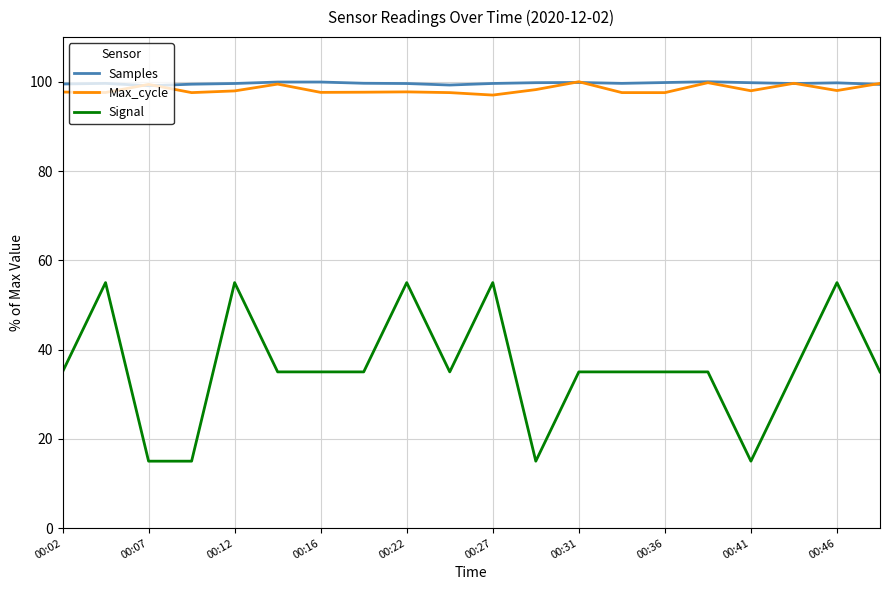

What is the minimum value for Samples?

99.1